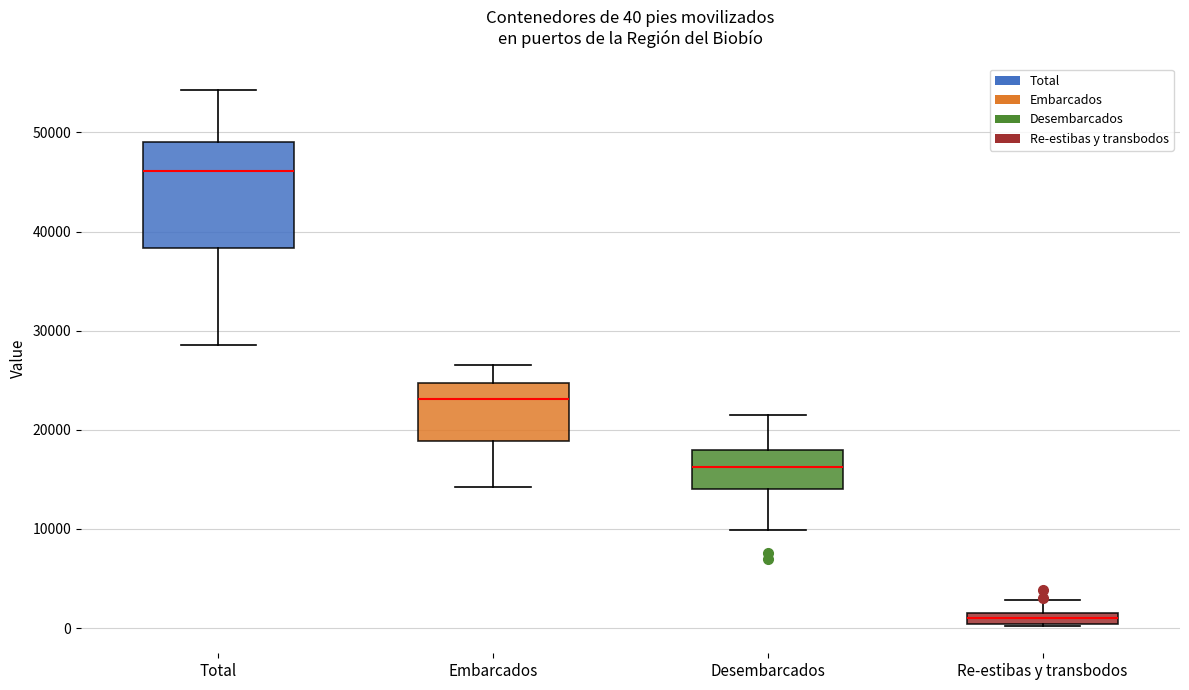

Which box's median line is the highest?

Total